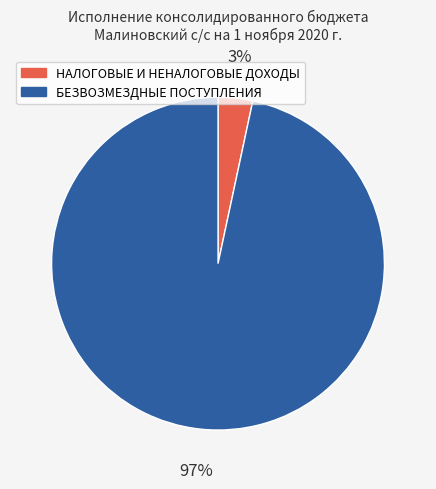

Rank the categories by value from lowest to highest.

НАЛОГОВЫЕ И НЕНАЛОГОВЫЕ ДОХОДЫ, БЕЗВОЗМЕЗДНЫЕ ПОСТУПЛЕНИЯ